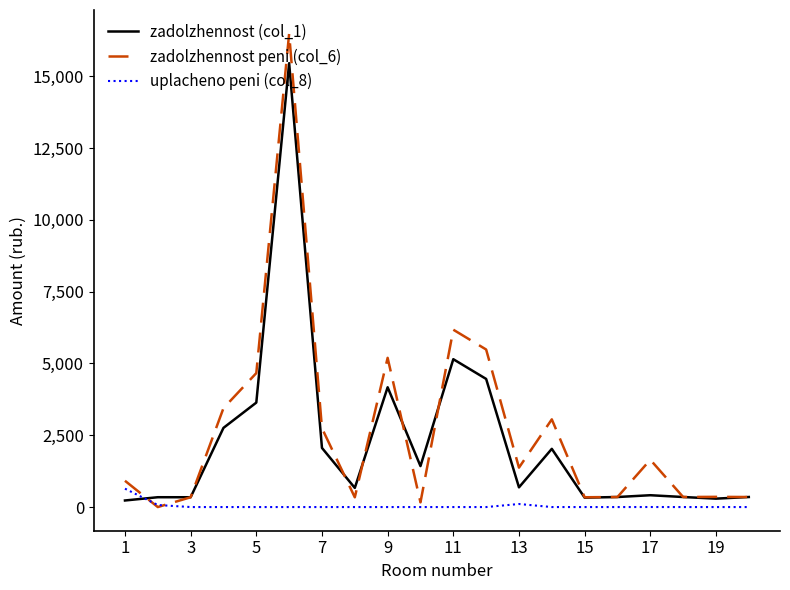

What is the greatest value displayed?

16487.2